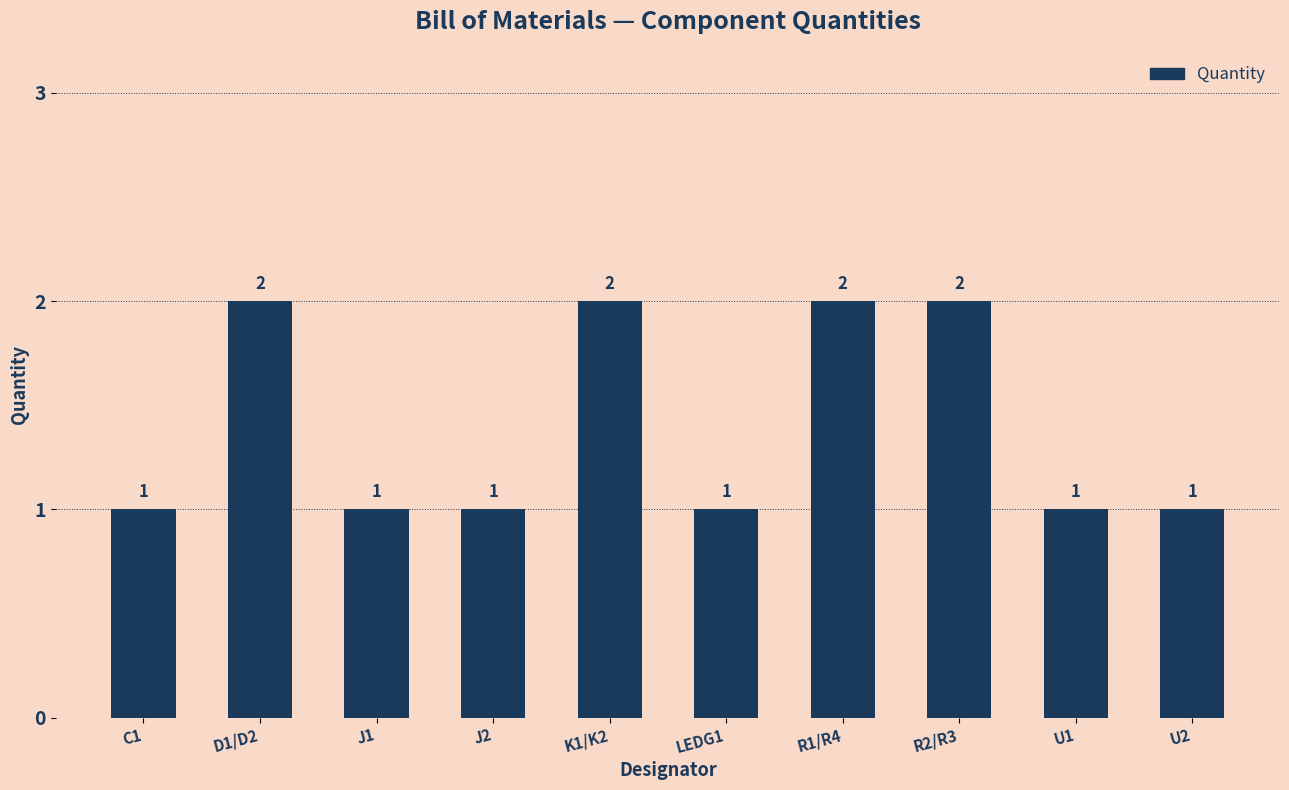

What is the value of the 10th bar from the left?

1